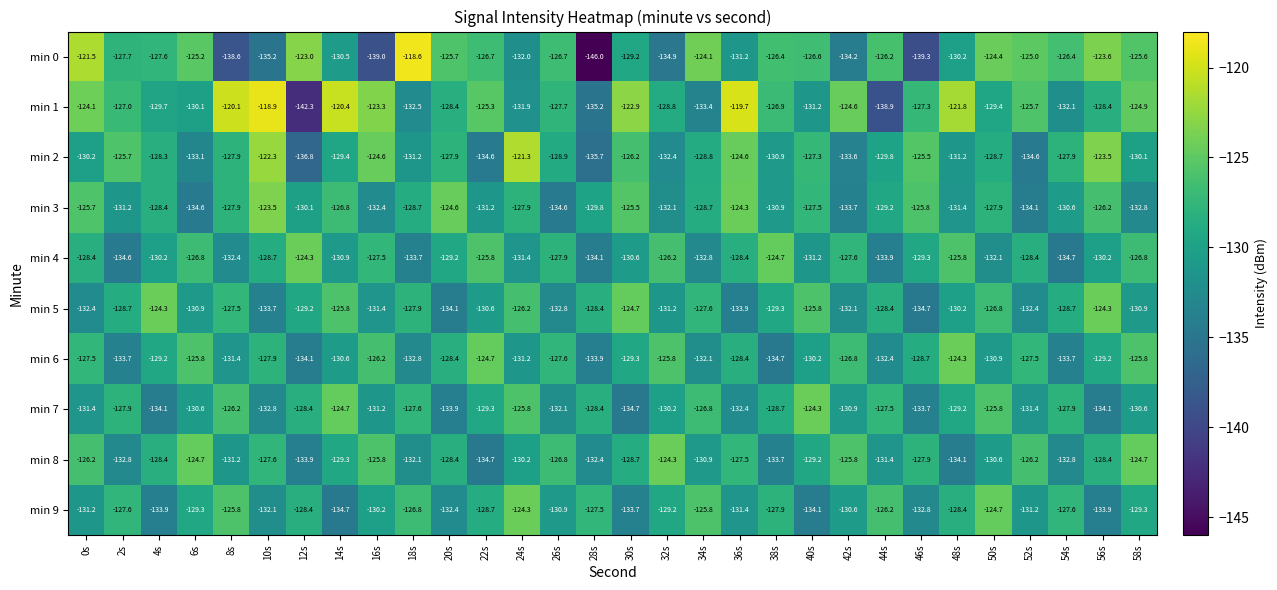

Is the value of min 6 at 30s greater than the value of min 3 at 42s?

Yes